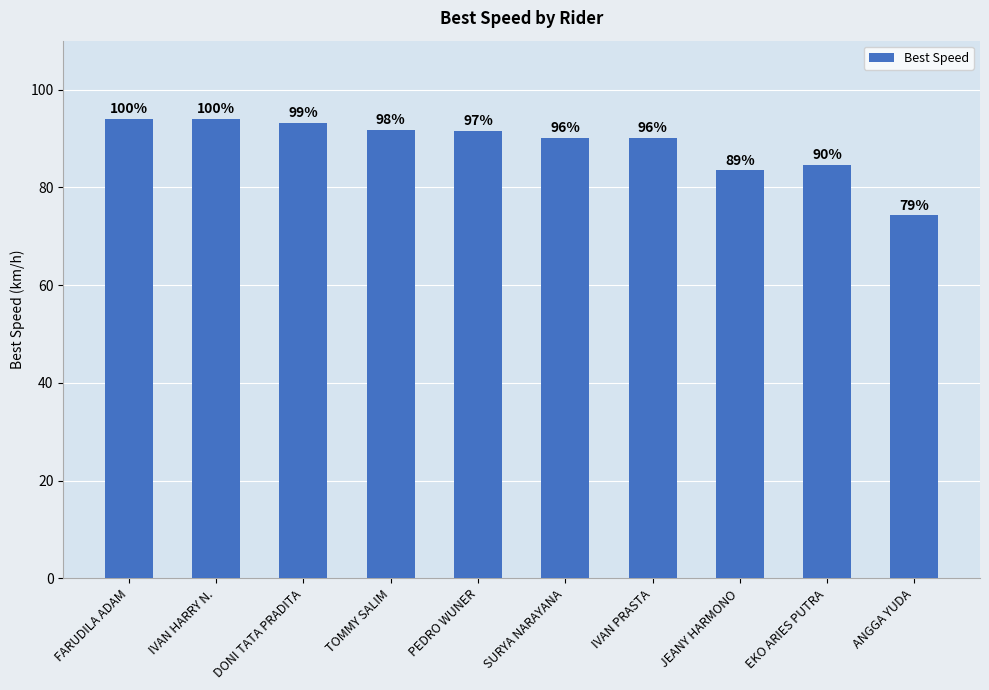

What is the average value?

88.7